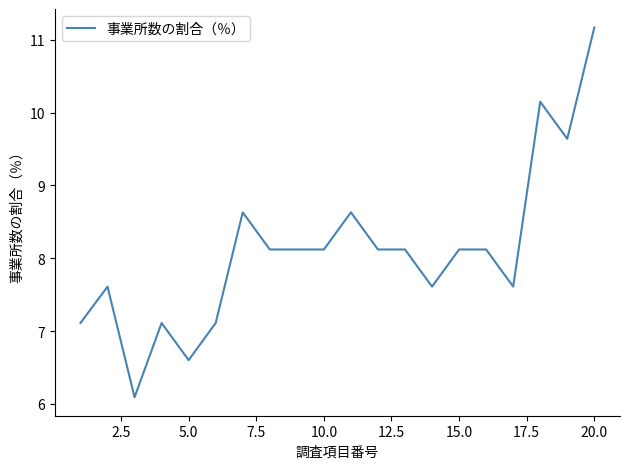

What is the difference between the maximum and minimum values?

5.1